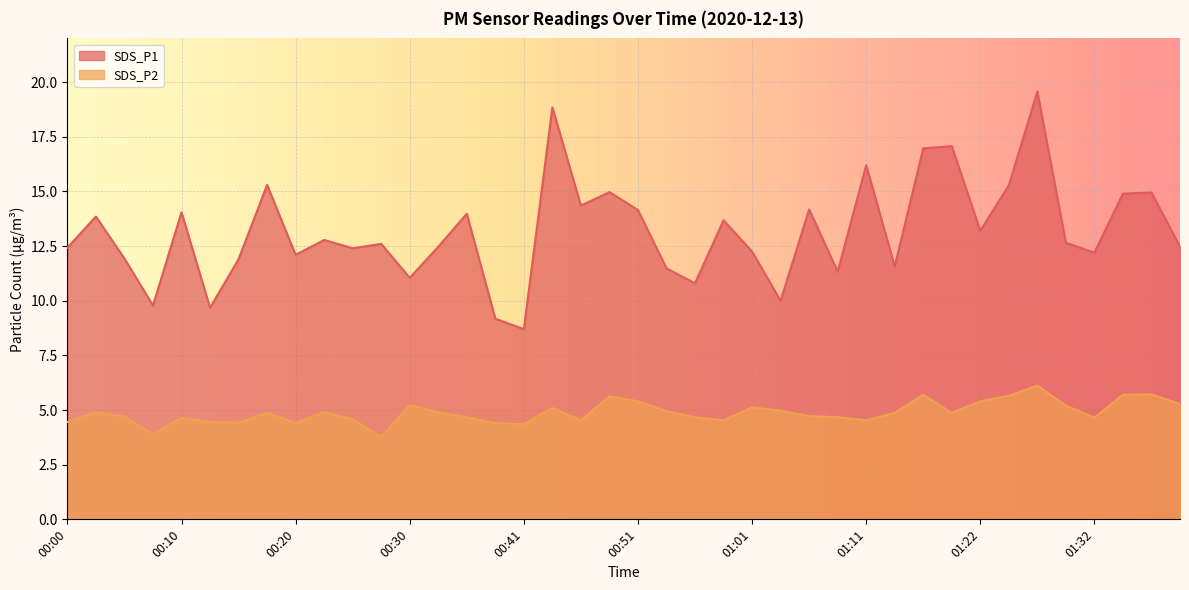

True or false: SDS_P2 and SDS_P1 cross at least once.

False